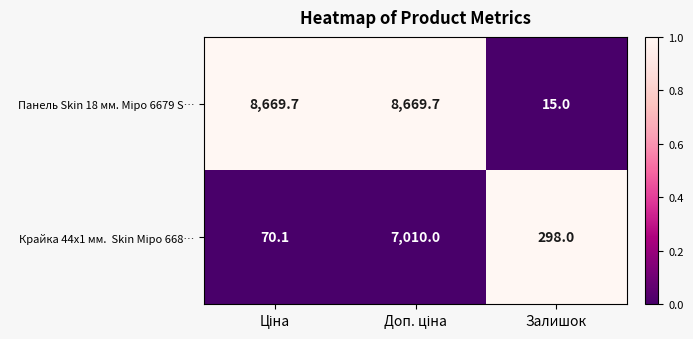

What is the spread (max minus min) of values at Залишок?

283.0